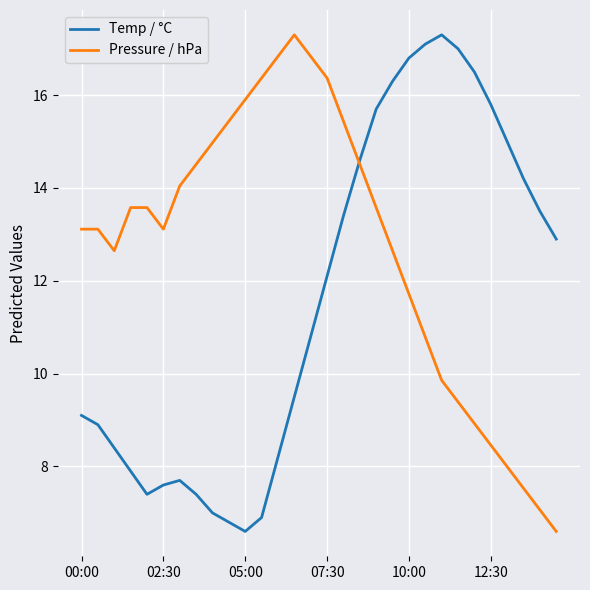

Which series has the largest total across all categories?

Pressure / hPa